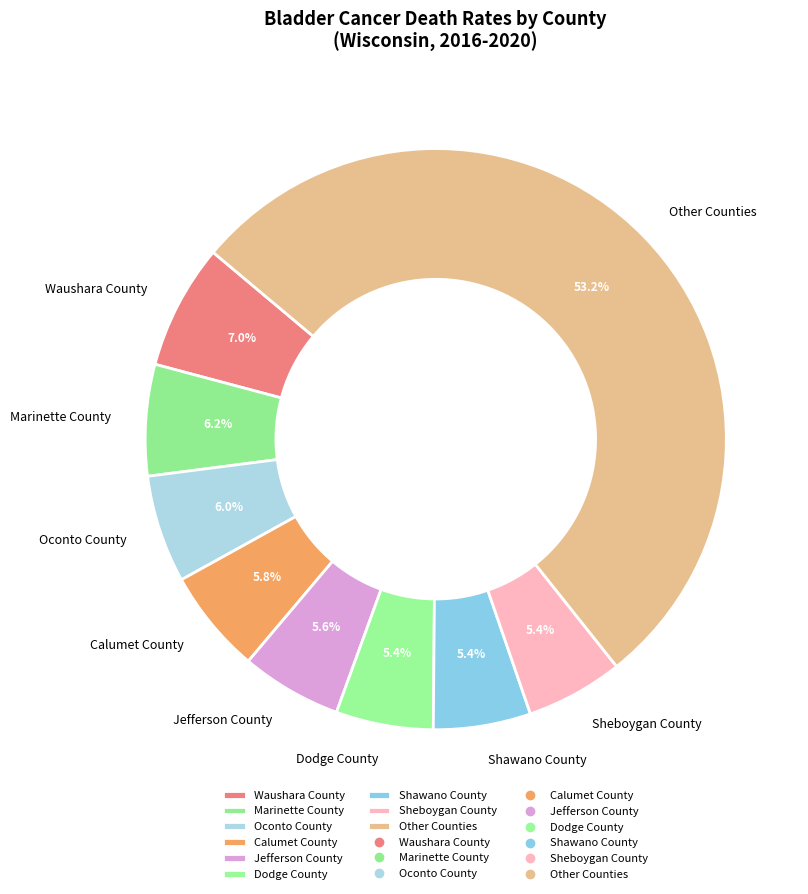

How many segments does this pie chart have?

9